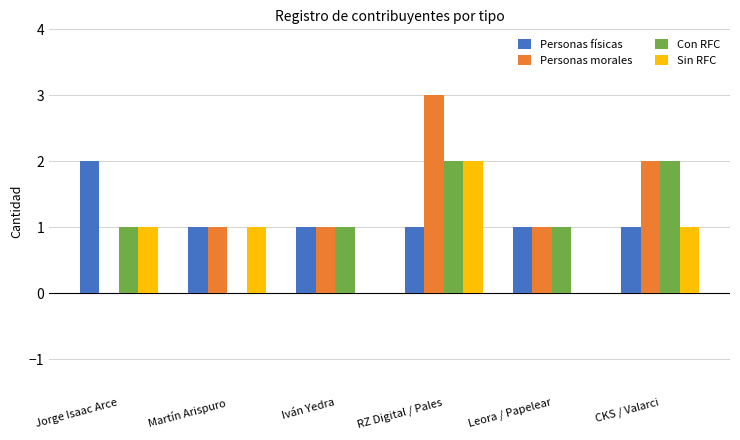

At which category is the sum across all series the highest?

RZ Digital / Pales